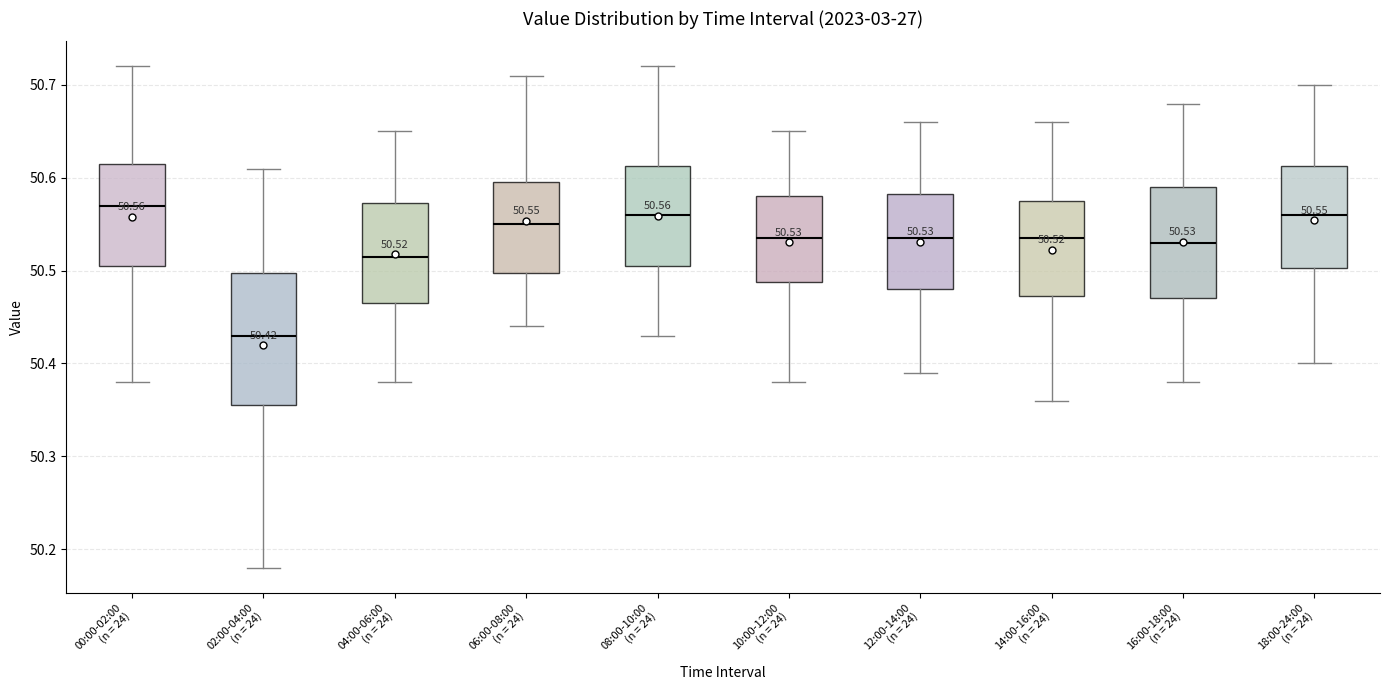

Comparing the boxes themselves (not the whiskers), which one is the tallest?

02:00-04:00 (n = 24)